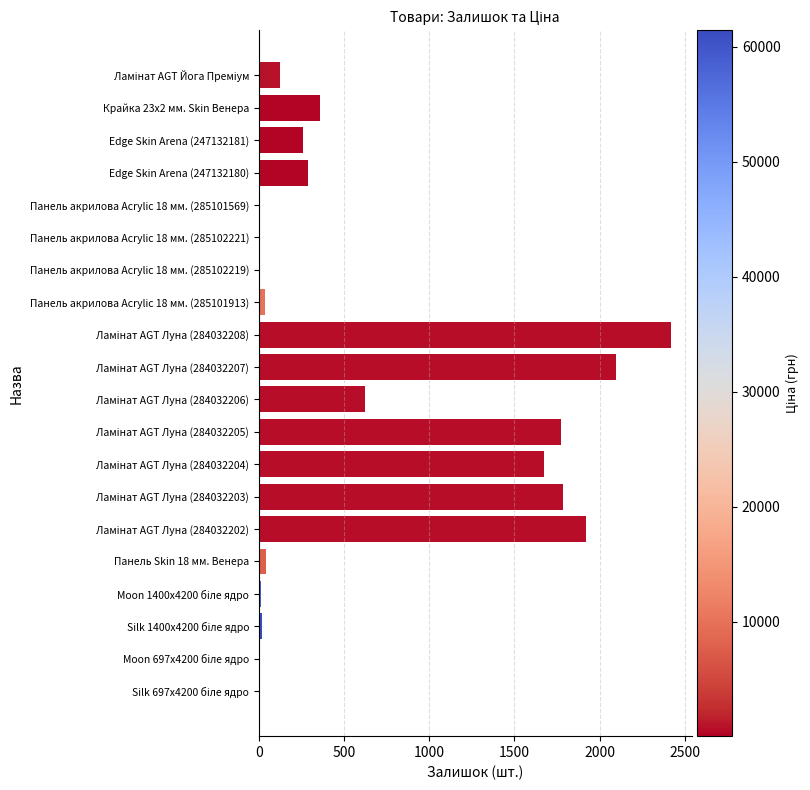

Does the chart contain stacked bars?

No